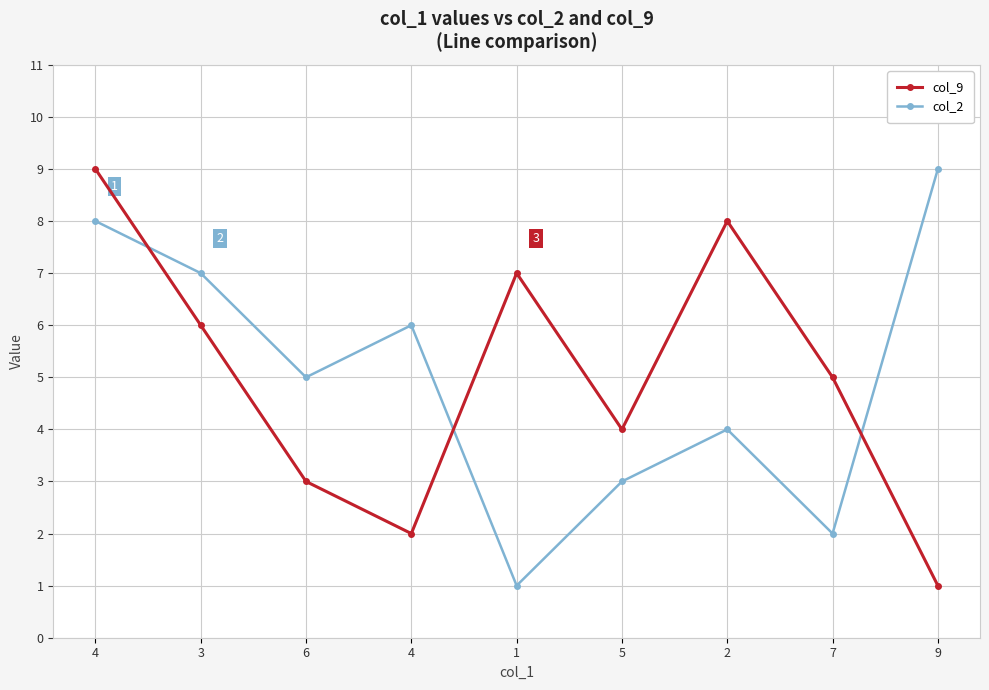

Does the chart have visible grid lines?

Yes